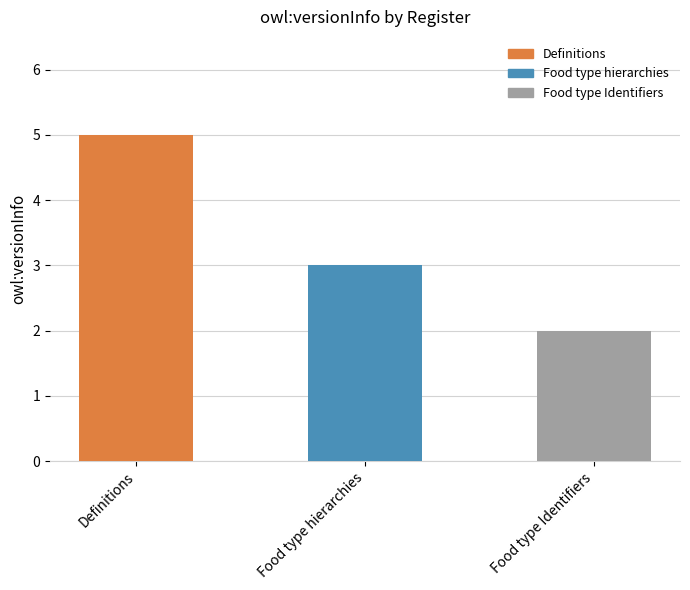

Where is the data nearest to the value 3?

Food type hierarchies